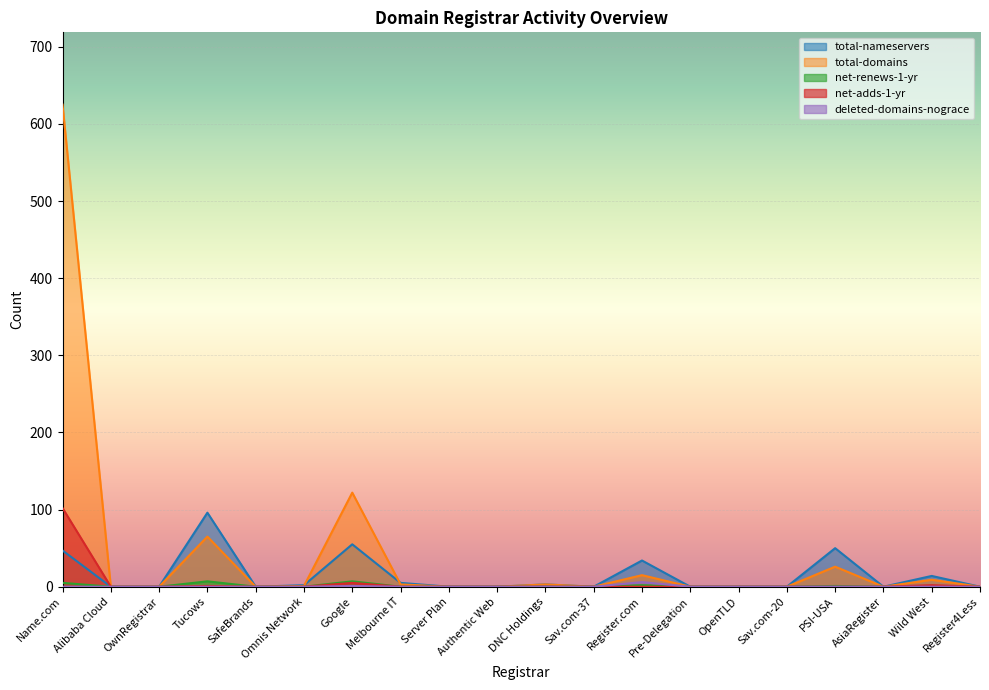

What are all the series names shown in the legend?

total-nameservers, total-domains, net-renews-1-yr, net-adds-1-yr, deleted-domains-nograce